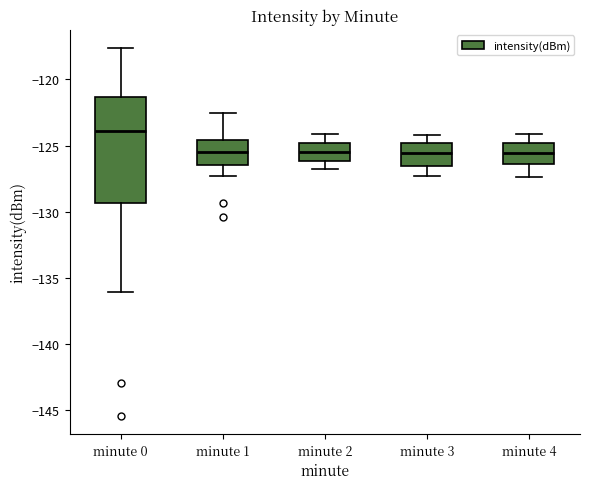

Where does the upper whisker of the box for minute 1 end on the y-axis? The values are not printed on the chart, so give them approximately, as read against the axis.

-122.5